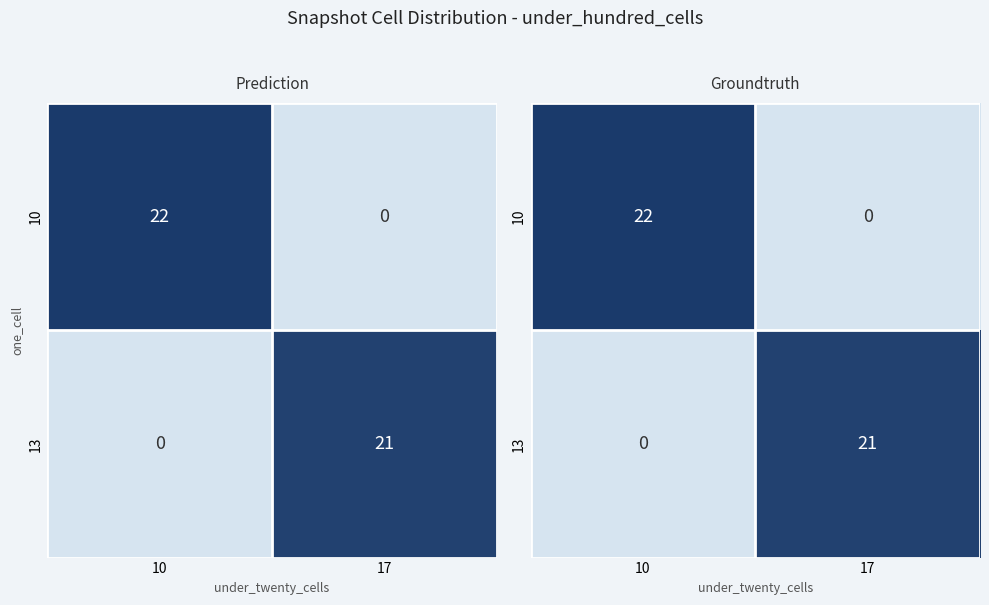

Count the 10 values in the range 0 to 22.

2